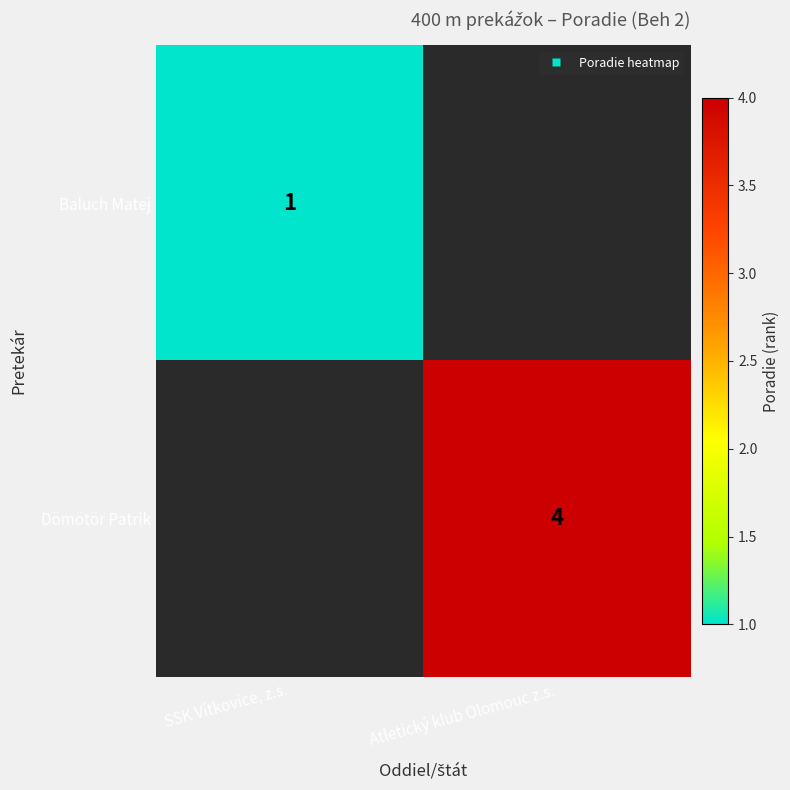

At which category does the chart reach its minimum across all series?

SSK Vítkovice, z.s.